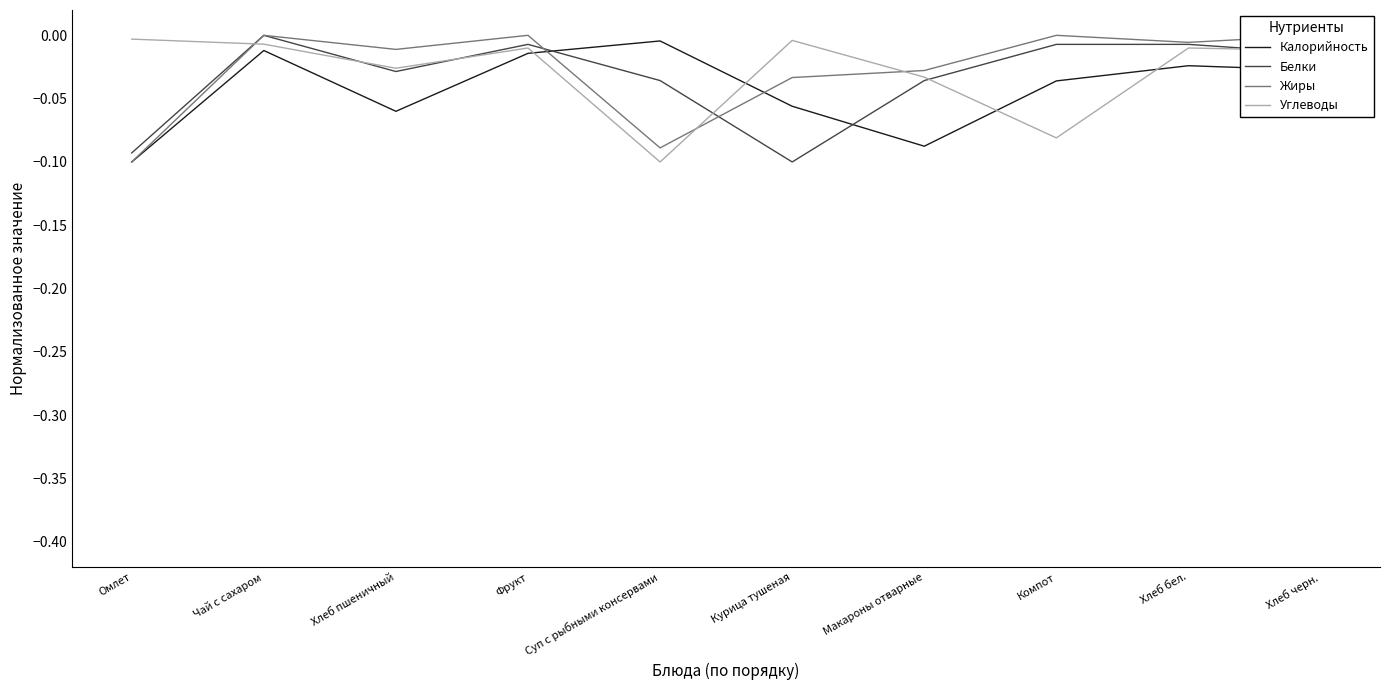

How many series are shown in this chart?

4